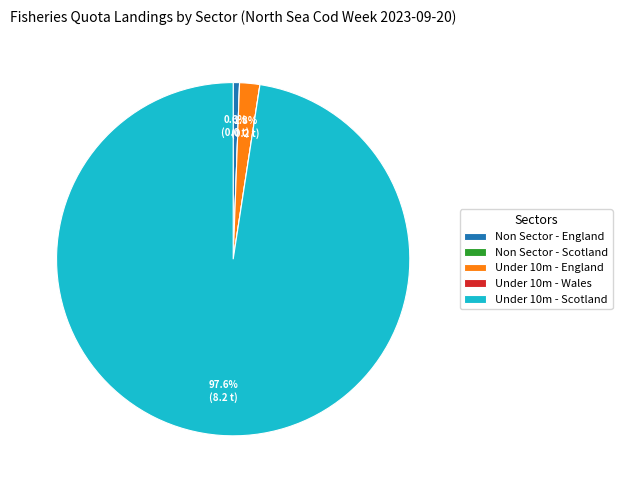

What is the majority slice?

Under 10m - Scotland